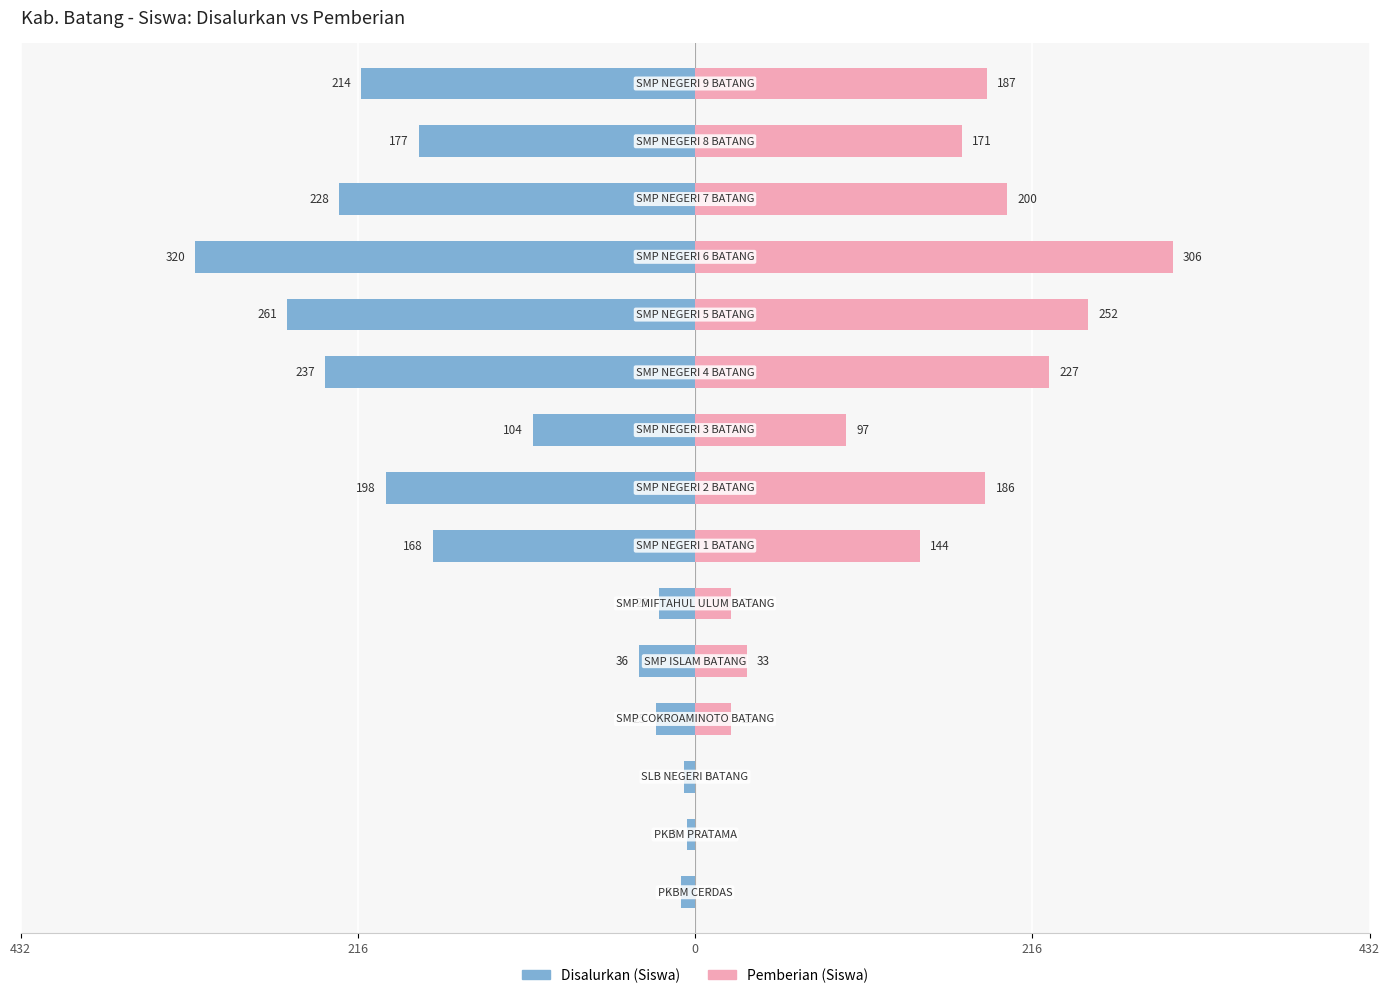

Is the value of Disalurkan (Siswa) at 10 greater than the value of Pemberian (Siswa) at 6?

No